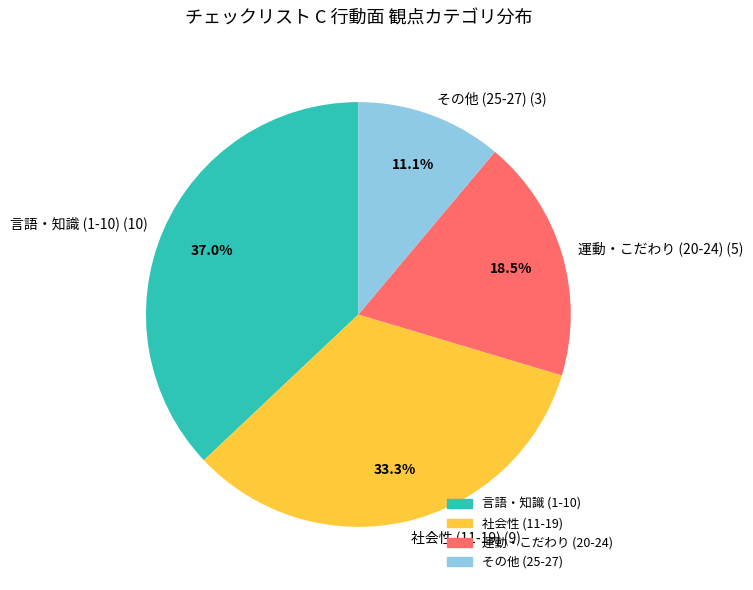

Is there any slice that represents more than half of the pie?

No